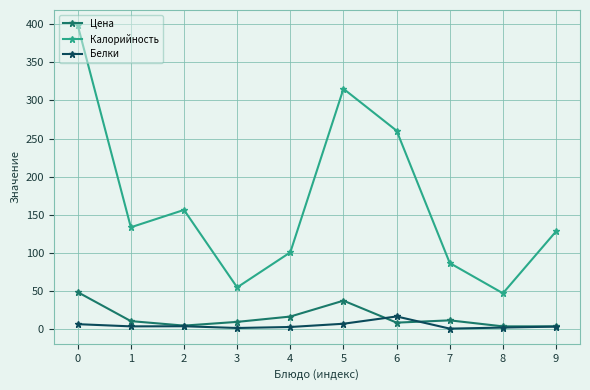

Is it true that Цена equals 3.1 at 9?

True